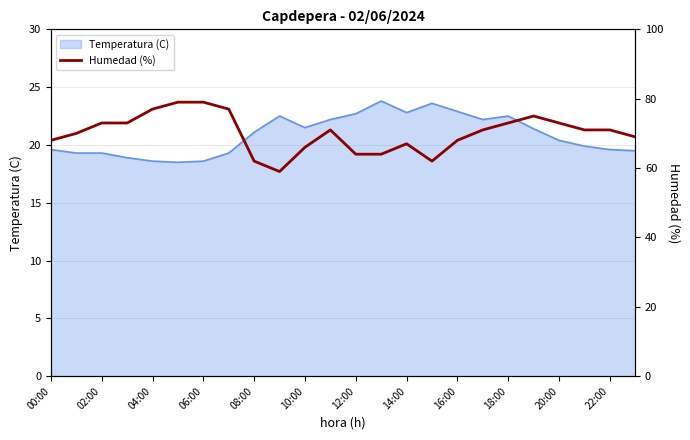

What is the label of the 24th point from the right?

00:00